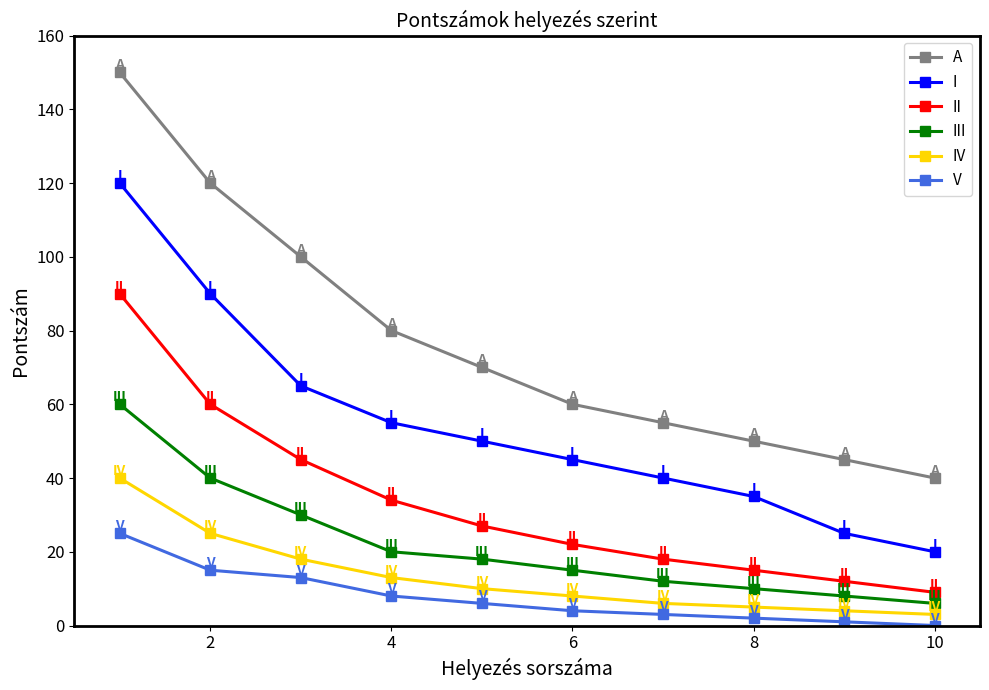

What is the difference between the maximum and minimum values in the V series?

25